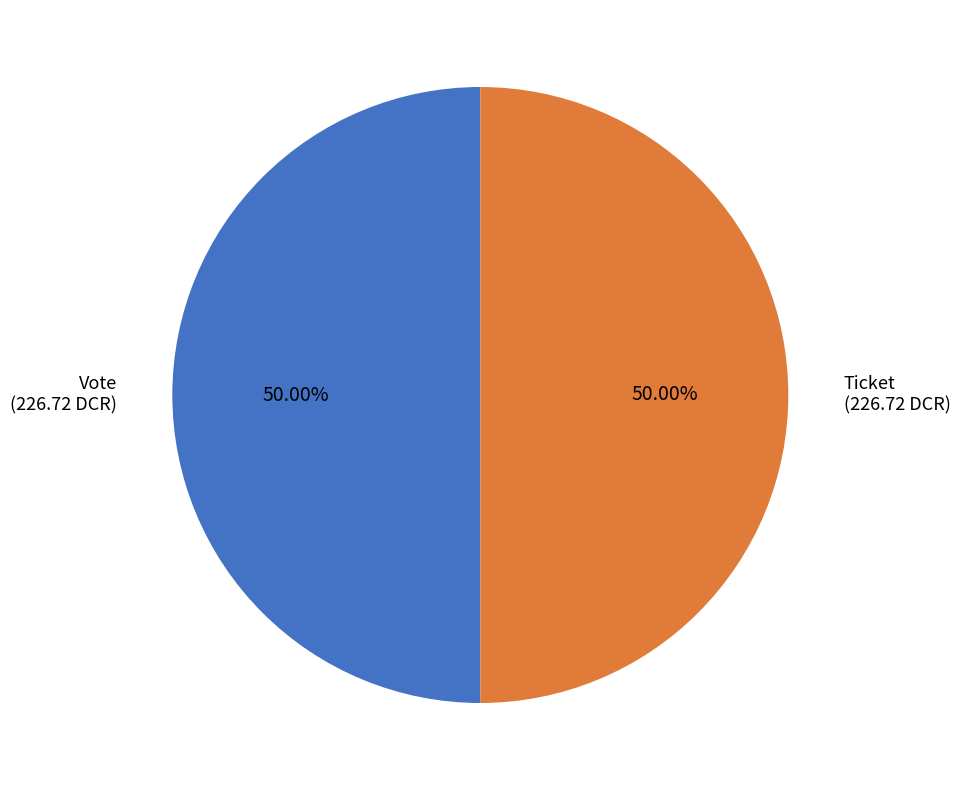

How many slices are in this pie chart?

2